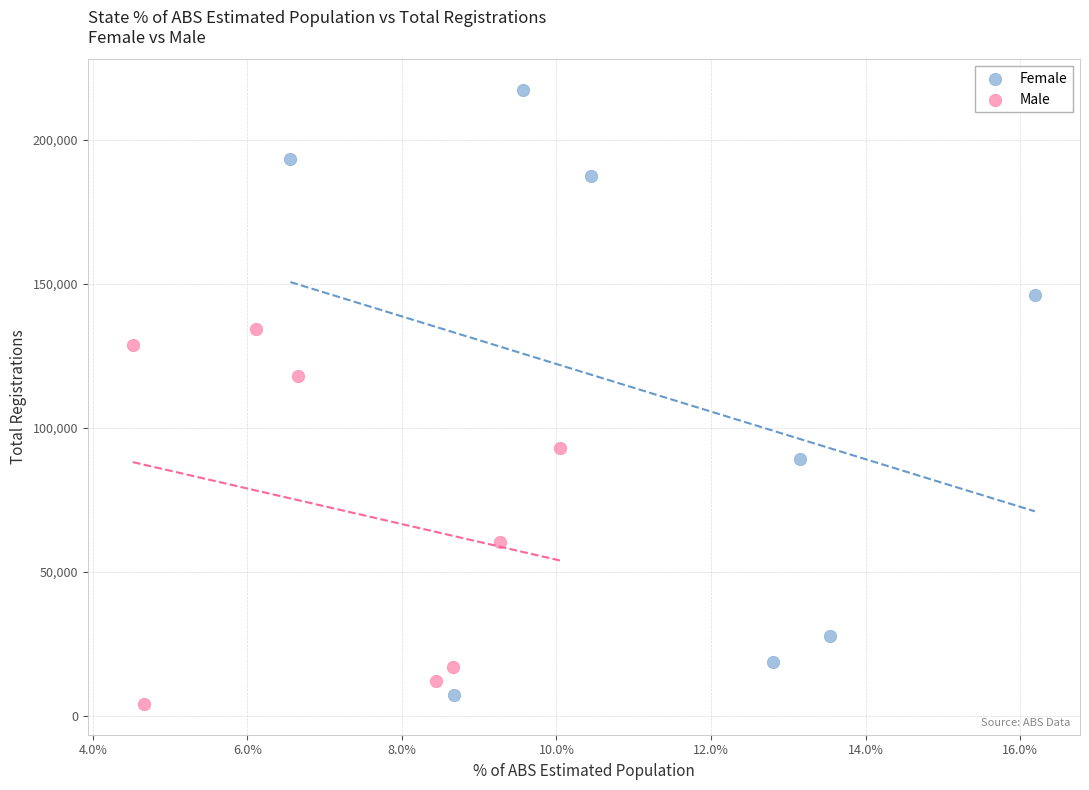

Which series has the widest spread of Y values?

Female